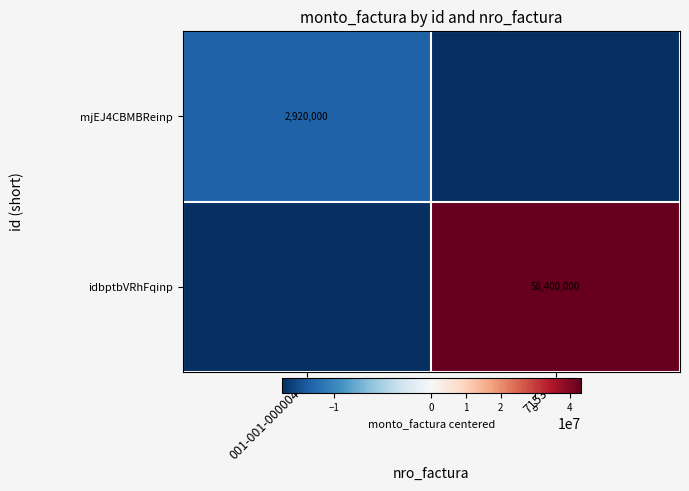

Between 71536 and 001-001-0000047, which is larger?

001-001-0000047